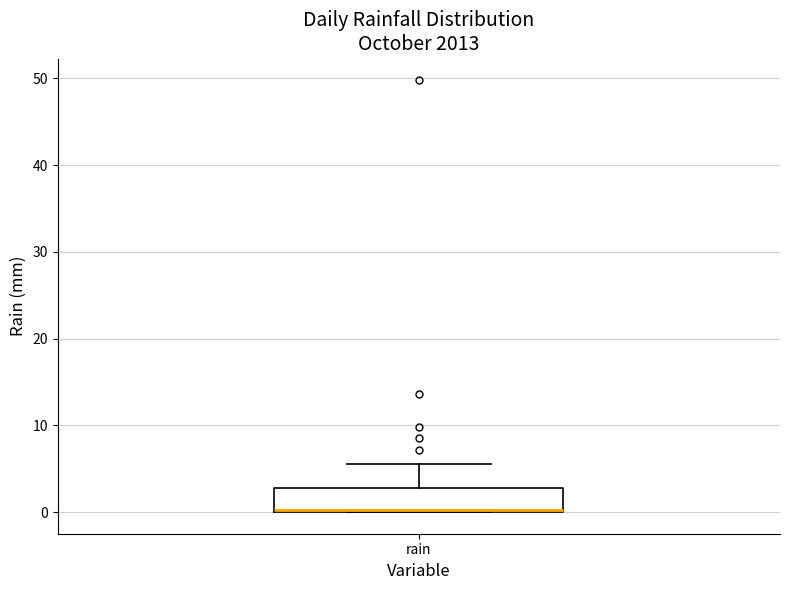

Transcribe this box plot: give where the median line is, the range the box spans, and where the two whiskers end, as read against the y-axis. The values are not printed on the chart, so give them approximately, as read against the axis.

median 0 (drawn on the box's lower edge), box 0 to 3, whiskers 0 to 6